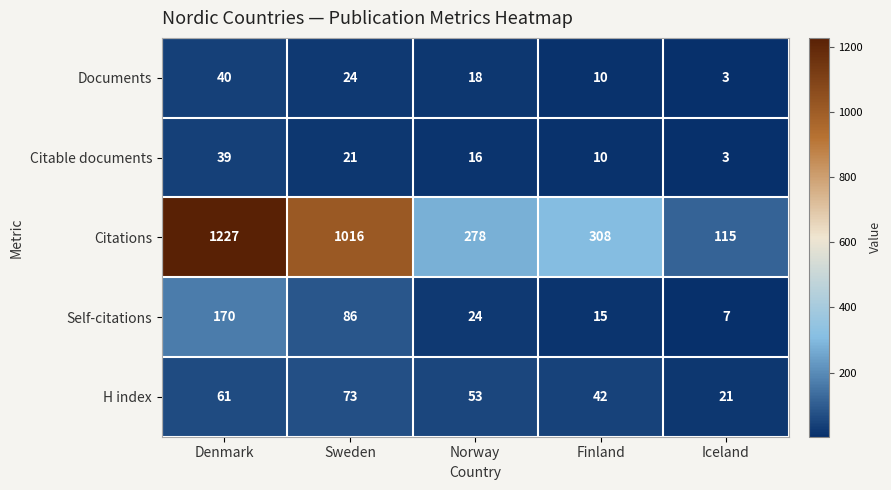

Is it true that Self-citations equals 24 at Norway?

True